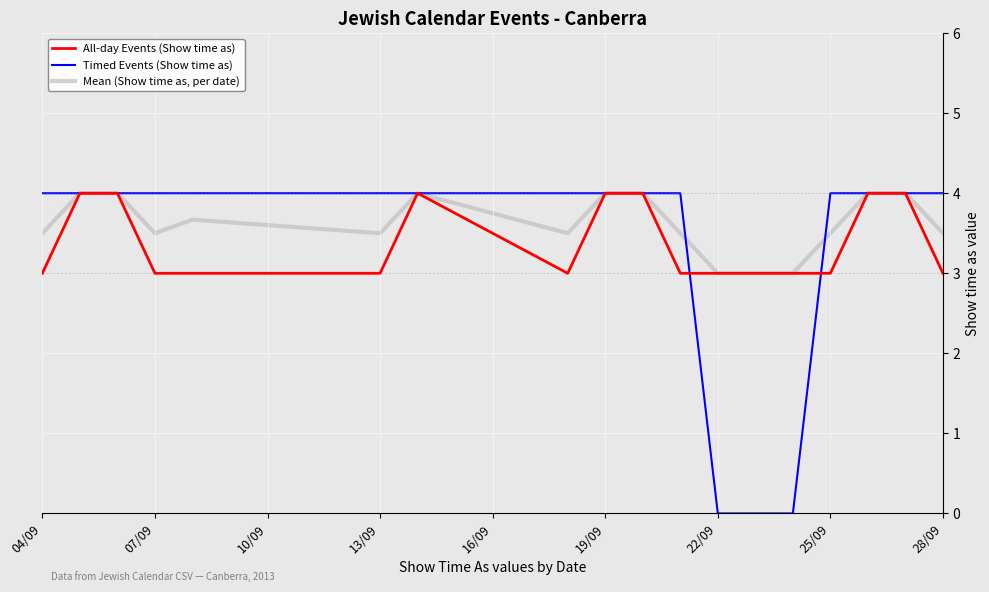

What is the maximum value for All-day Events (Show time as)?

4.0